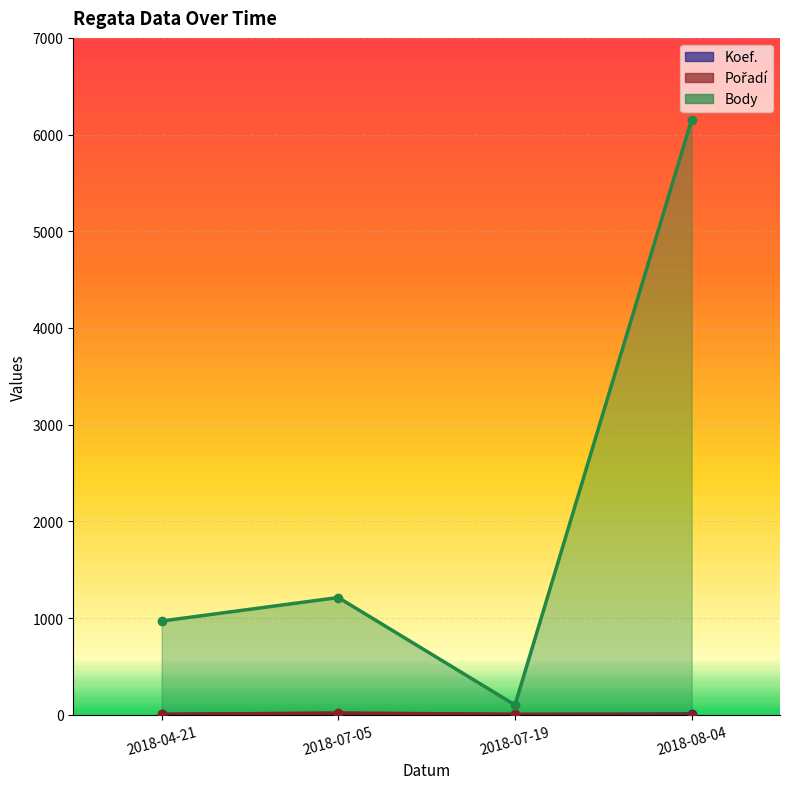

What are all the series names shown in the legend?

Koef., Pořadí, Body